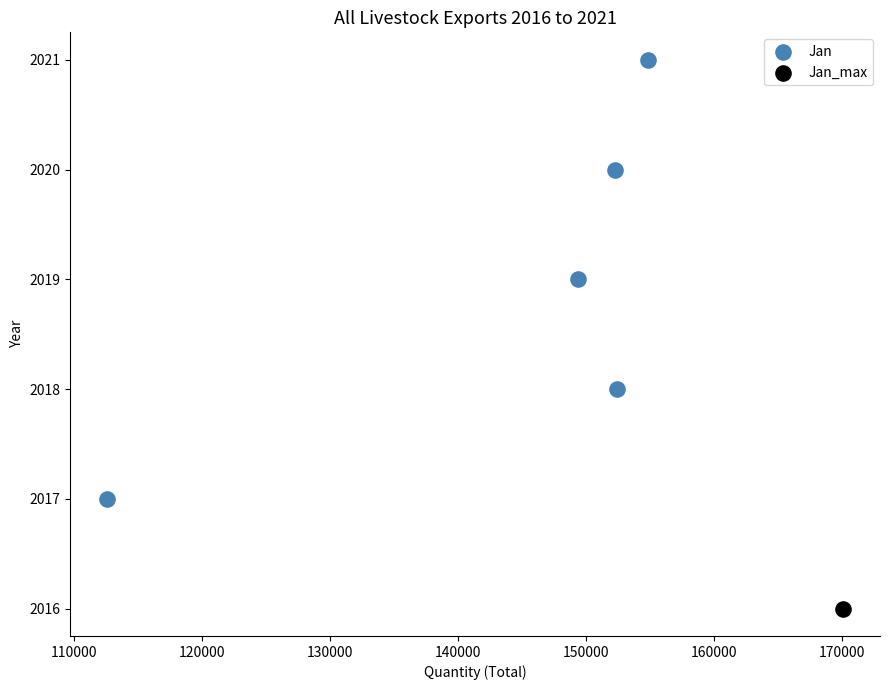

What are all the series names shown in the legend?

Jan, Jan_max